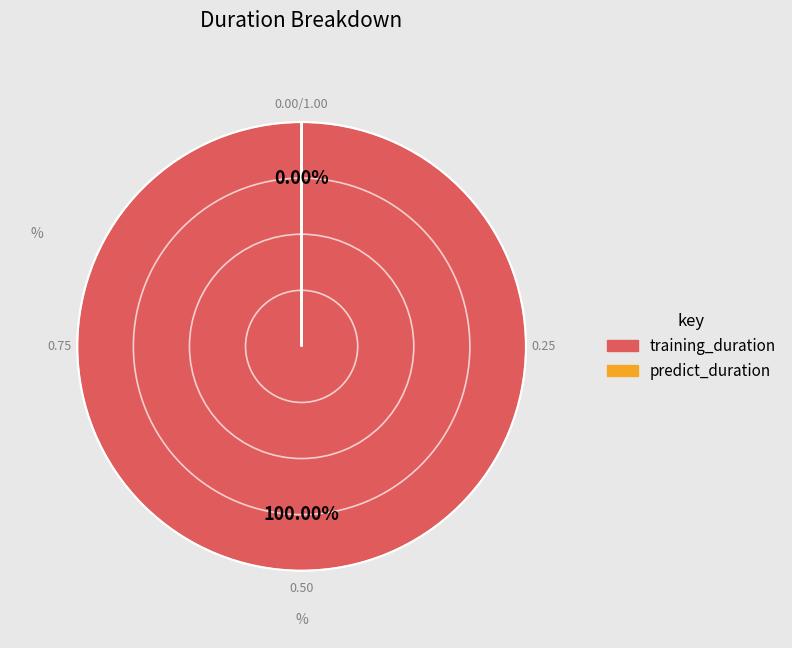

How many slices are in this pie chart?

2